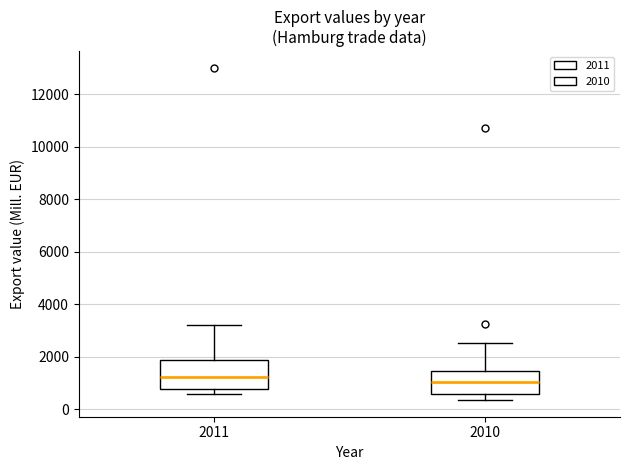

Reading left to right, read every box against the y-axis: the position of its median line, the range the box covers, and the ends of its whiskers. The values are not printed on the chart, so give them approximately, as read against the axis.

2011: median 1200, box 800 to 1800, whiskers 600 to 3200
2010: median 1000, box 600 to 1400, whiskers 400 to 2600